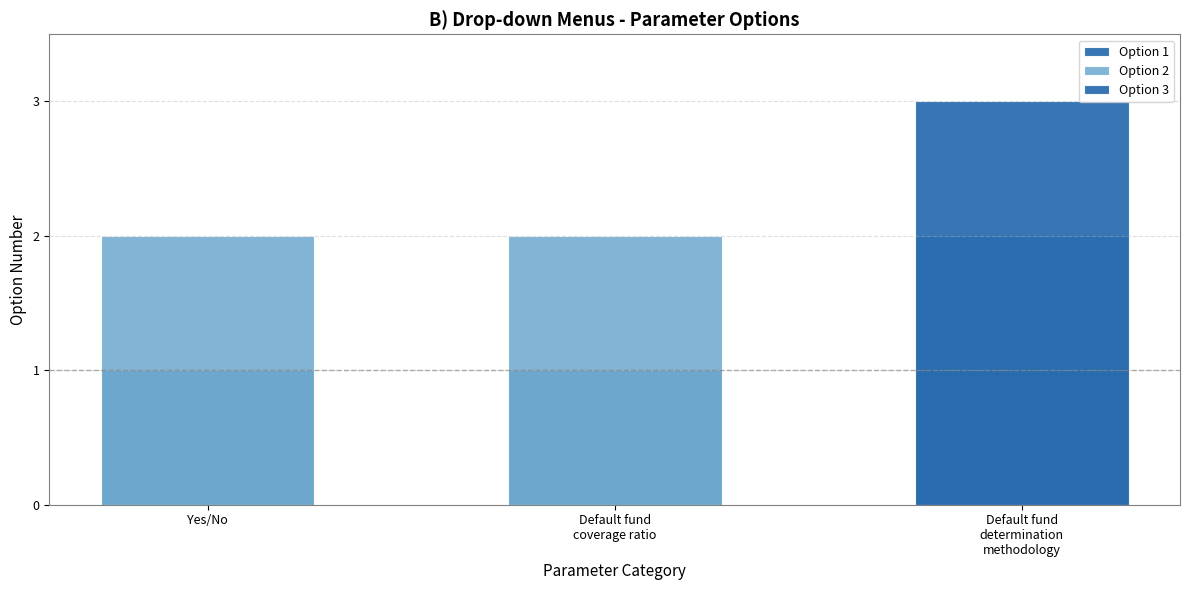

What is the lowest value of the Option 2 series?

2